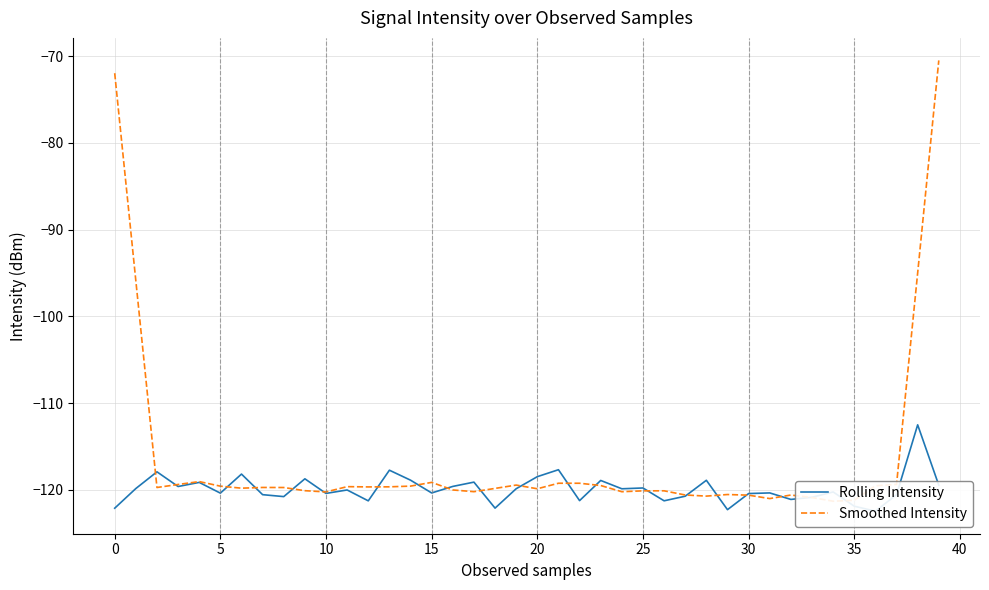

What is the total value across all series at 36?

-242.0